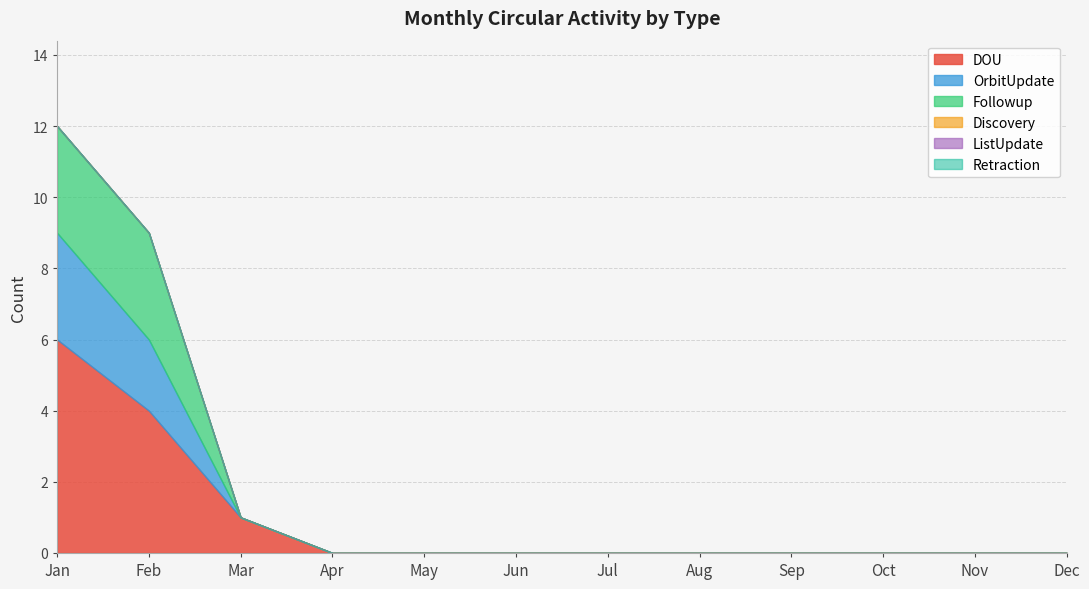

How many lines are shown in the chart?

3